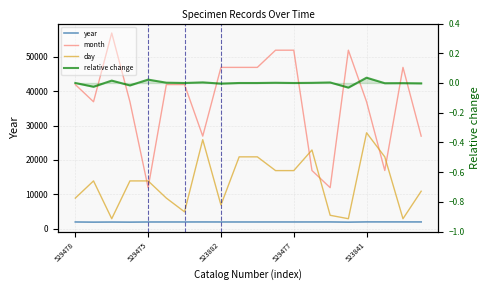

Which label corresponds to the largest value in the chart?

523882